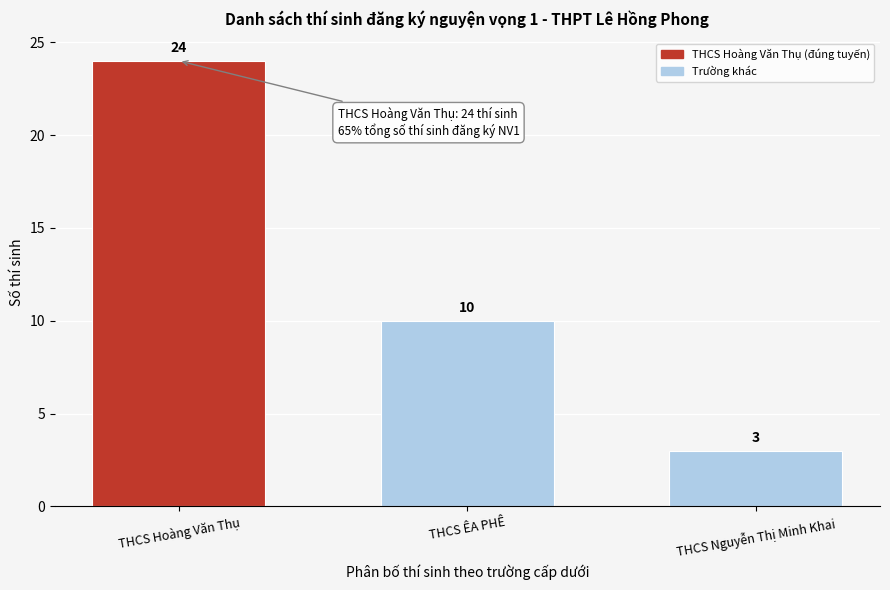

Reading left to right, transcribe all the data shown in this chart.

24	10	3